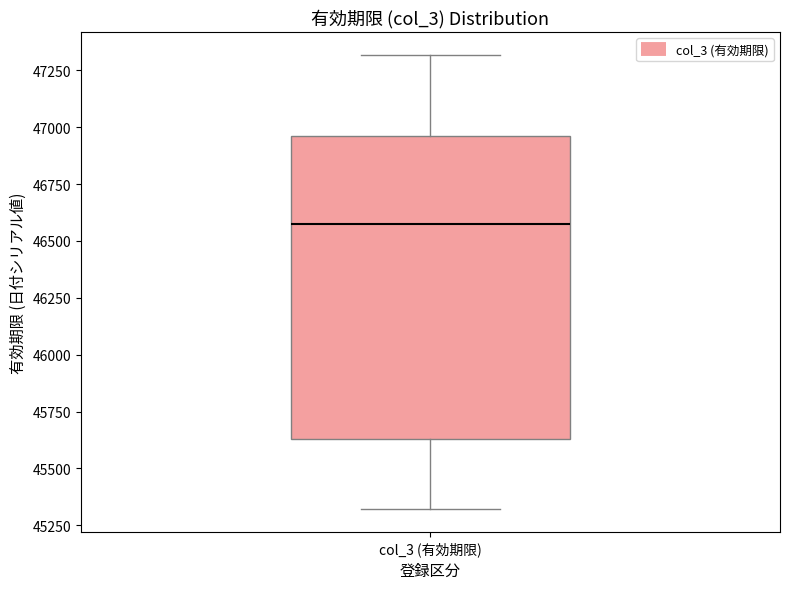

Read this box plot against the y-axis: the position of the median line, the range covered by the box, and the ends of both whiskers. The values are not printed on the chart, so give them approximately, as read against the axis.

median 46550, box 45650 to 46950, whiskers 45300 to 47300